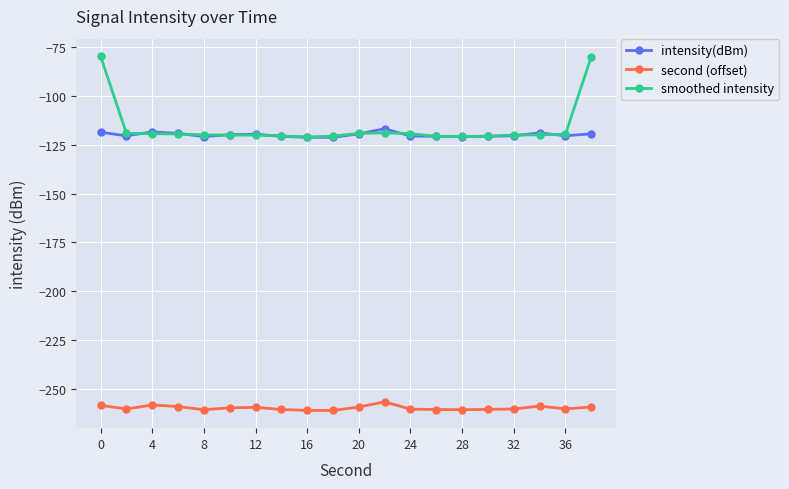

True or false: second (offset) has more than 0 interior local peaks.

True